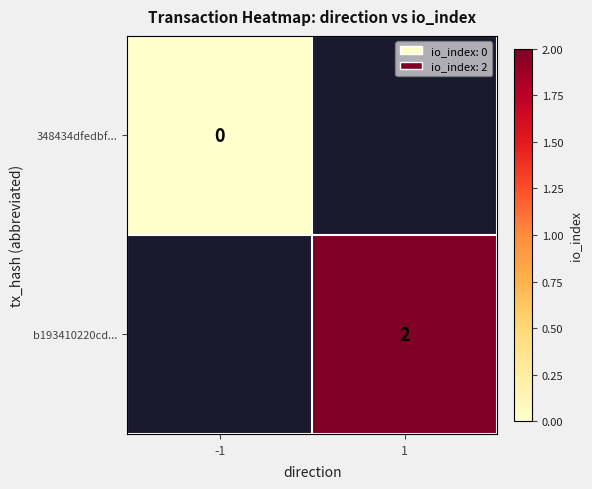

The value of b193410220cd... at 1 is 2. True or false?

True